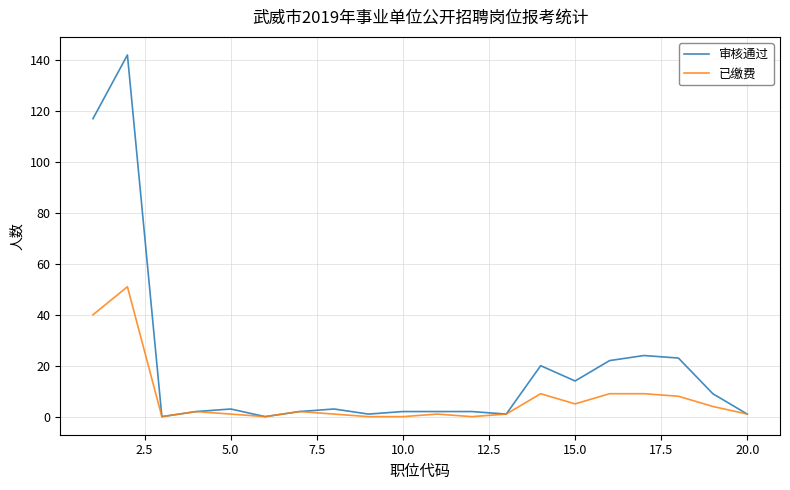

List the series in order of their overall mean, highest first.

审核通过, 已缴费